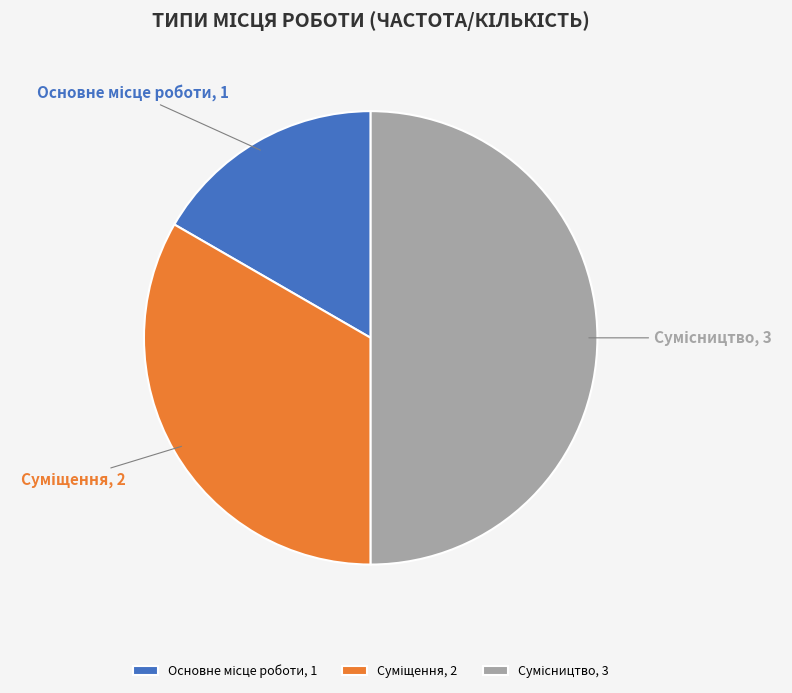

Between Основне місце роботи and Сумісництво, which is larger?

Сумісництво